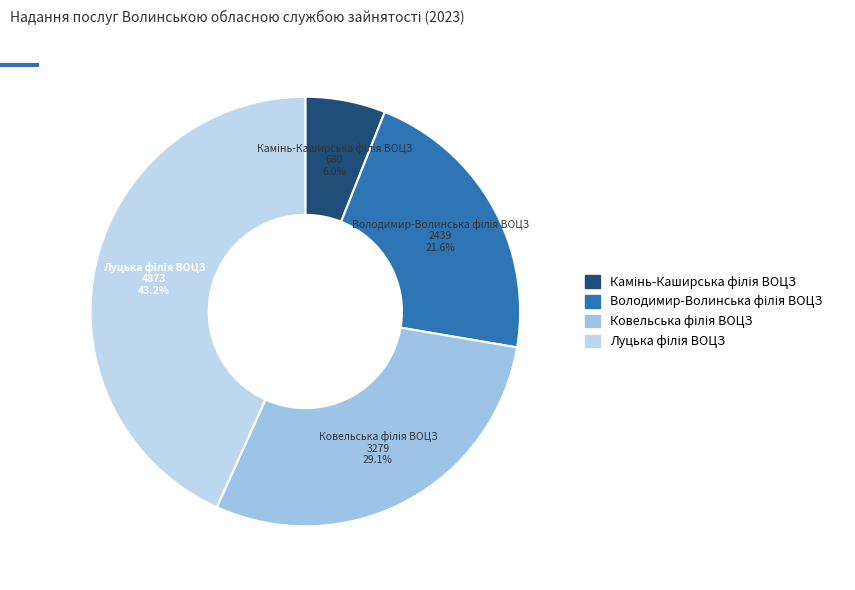

How many segments does this pie chart have?

4